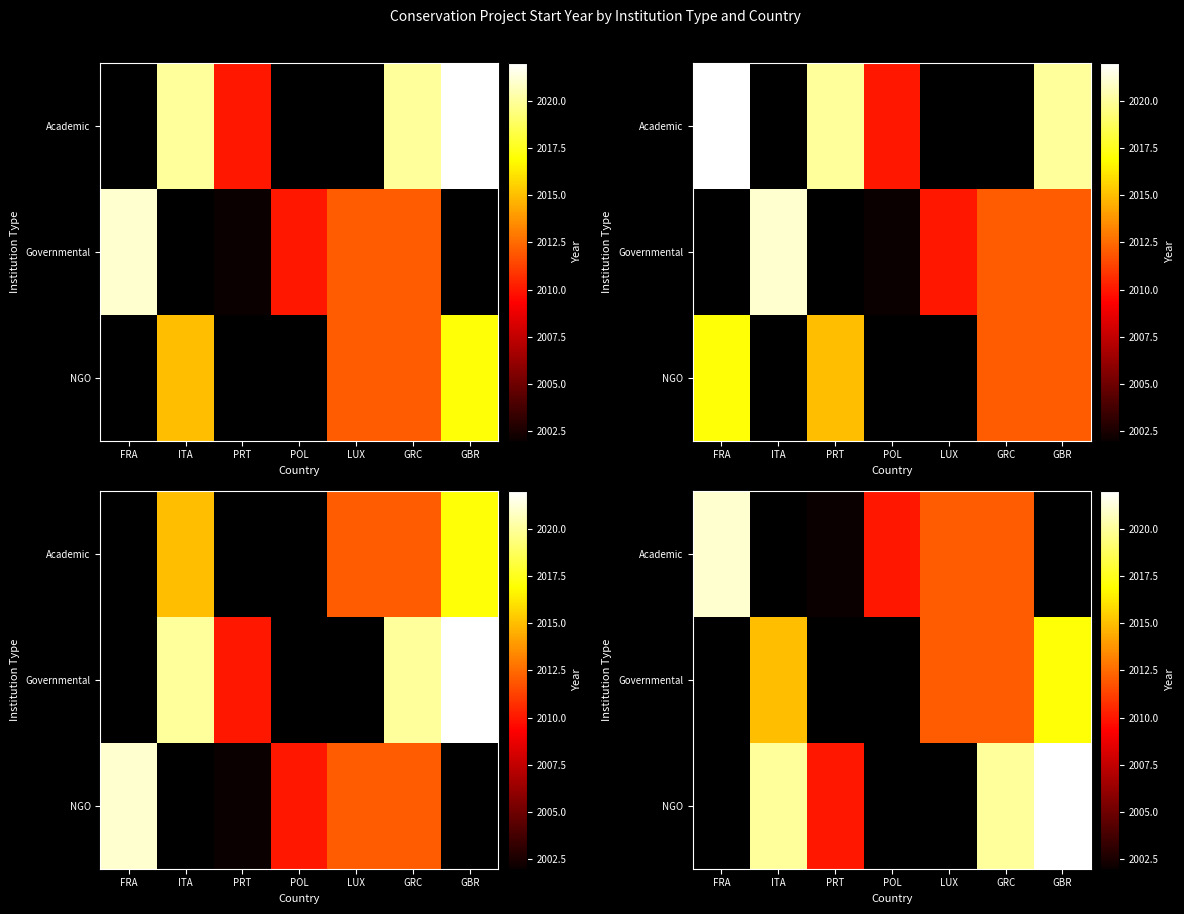

Count the Governmental values in the range 2015 to 2016.

1